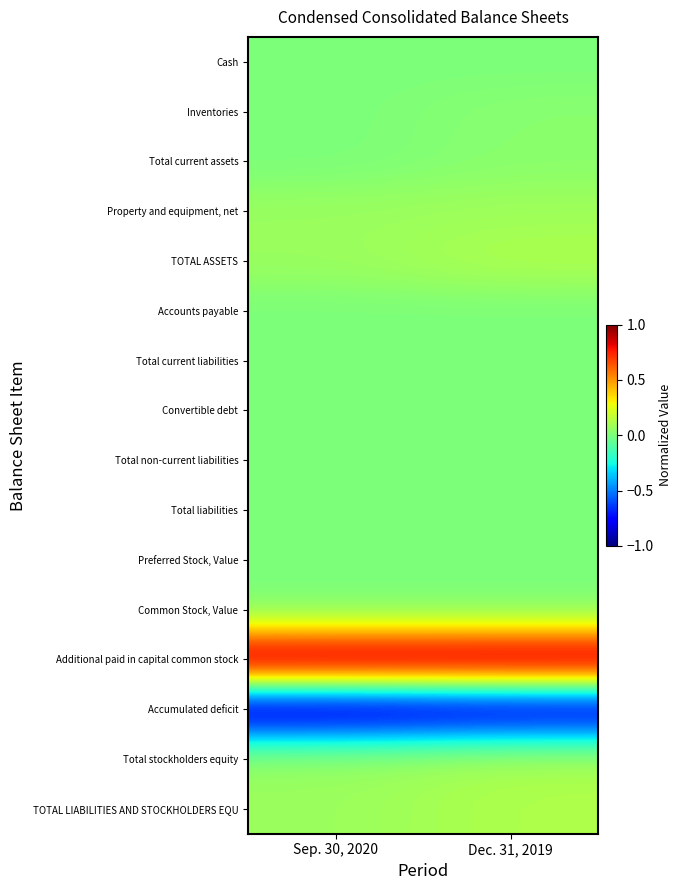

What is the difference between the highest and lowest values at Dec. 31, 2019?

1.9